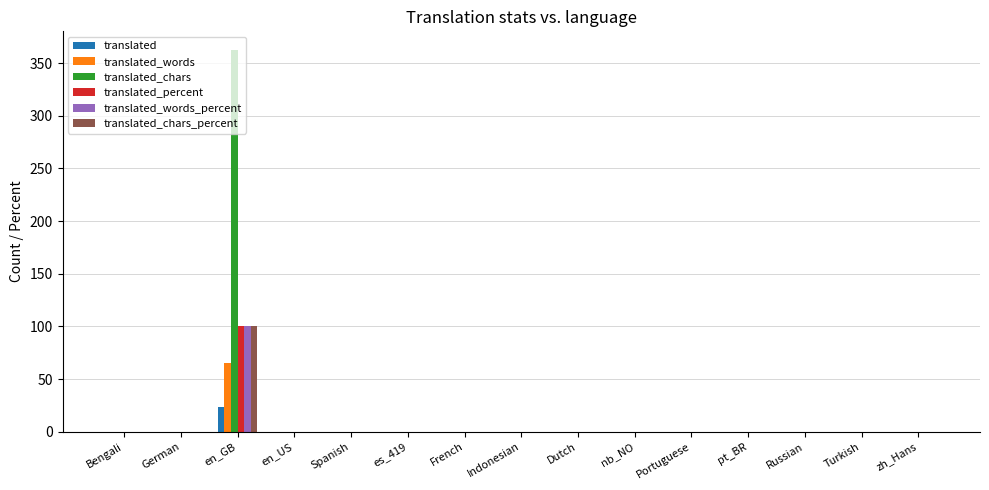

The translated_chars_percent series shows 0 at zh_Hans. True or false?

True